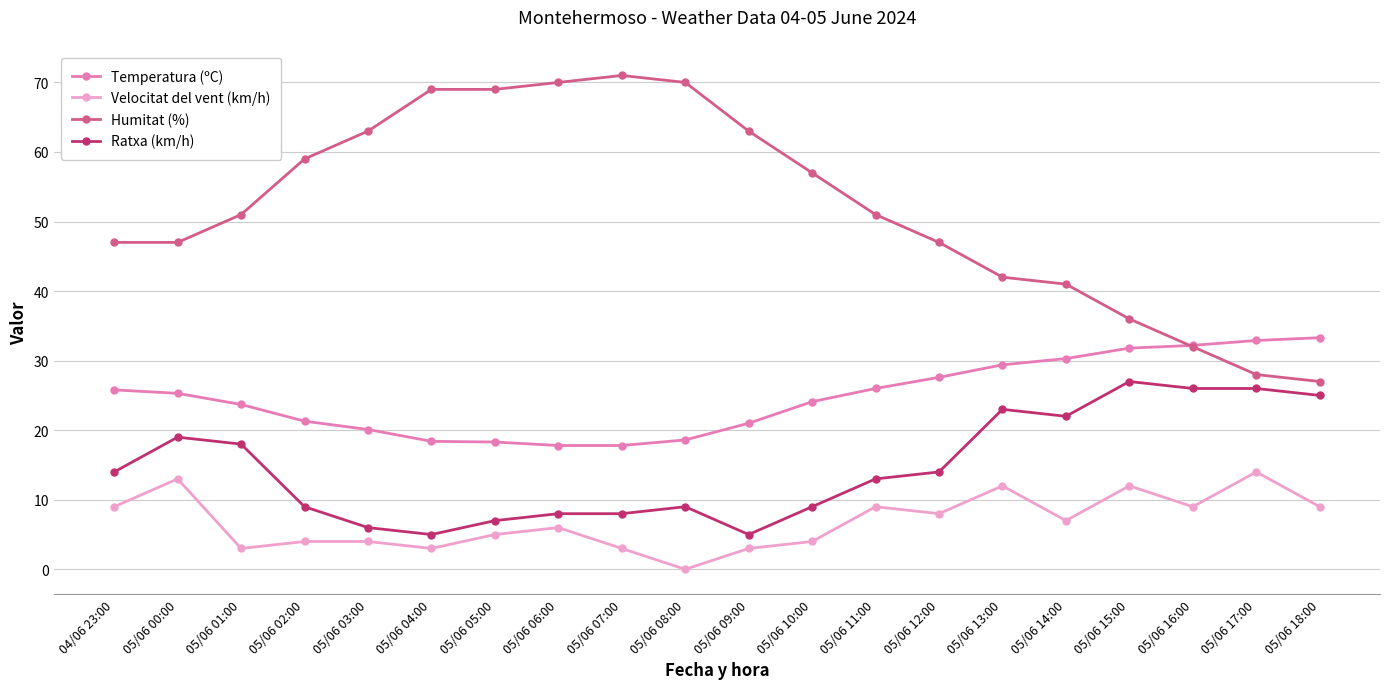

What is the minimum value for Humitat (%)?

27.0